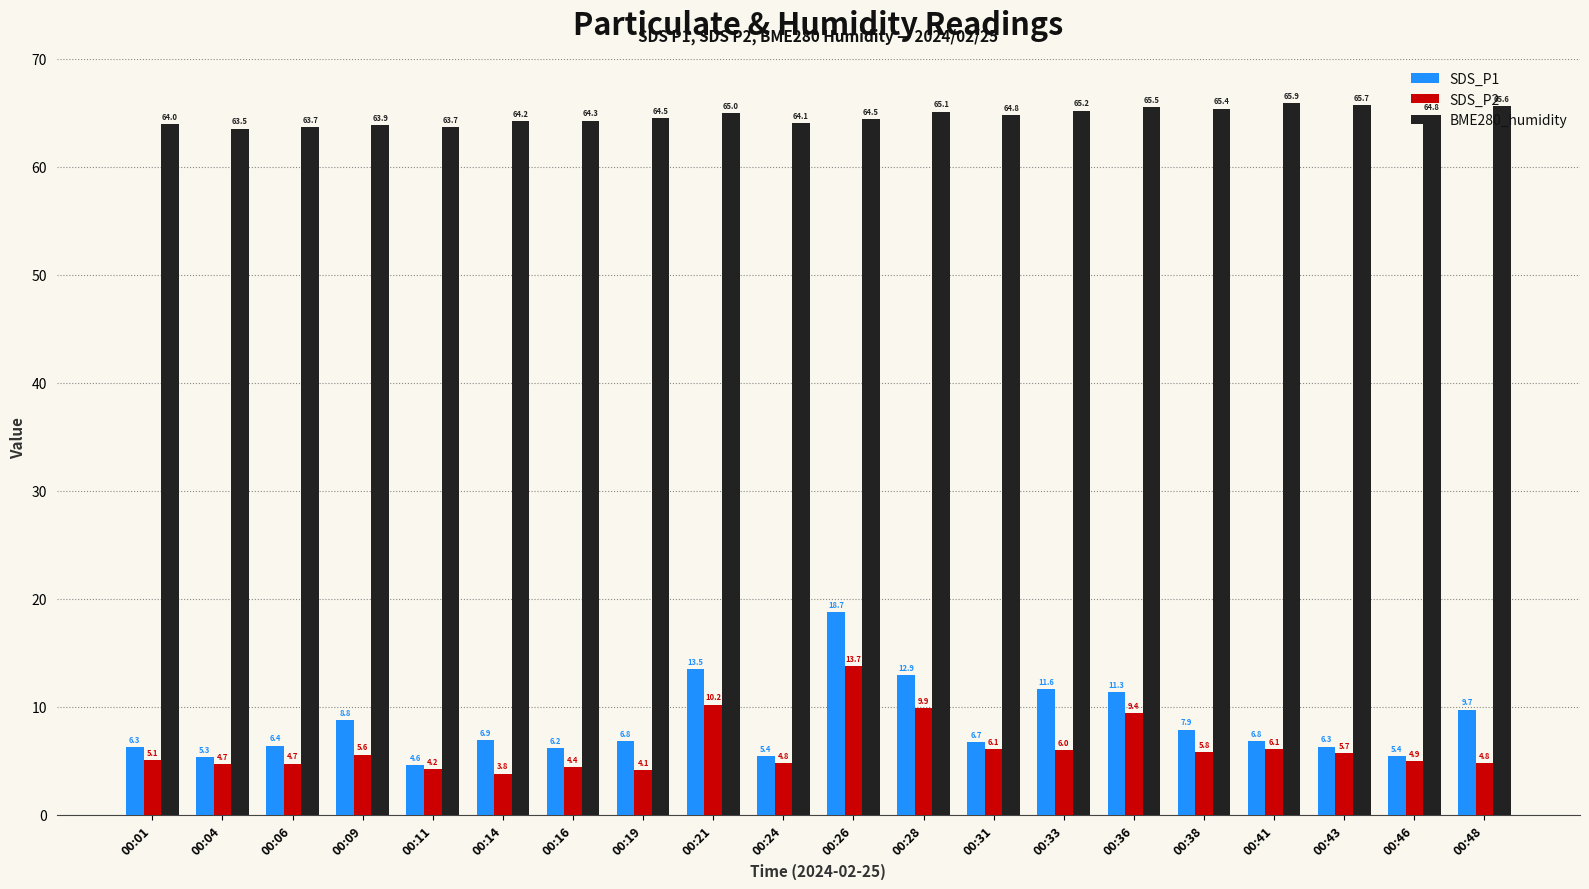

The value of SDS_P1 at 00:21 is 13.5. True or false?

True